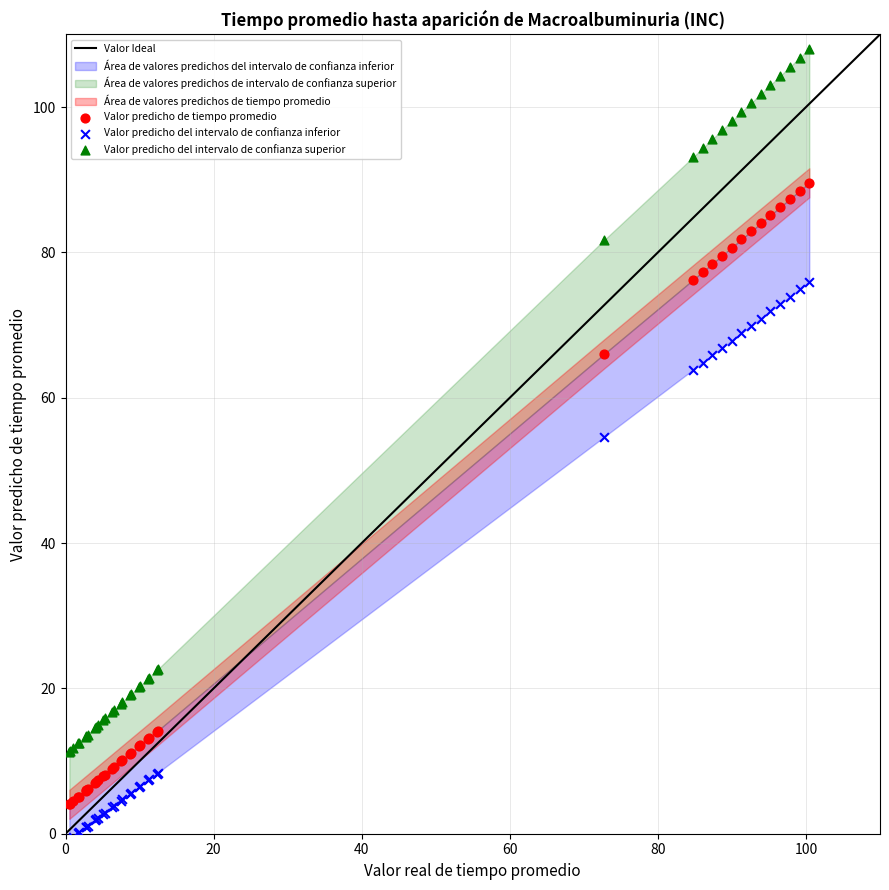

Which series has the widest spread of Y values?

Valor predicho del intervalo de confianza superior